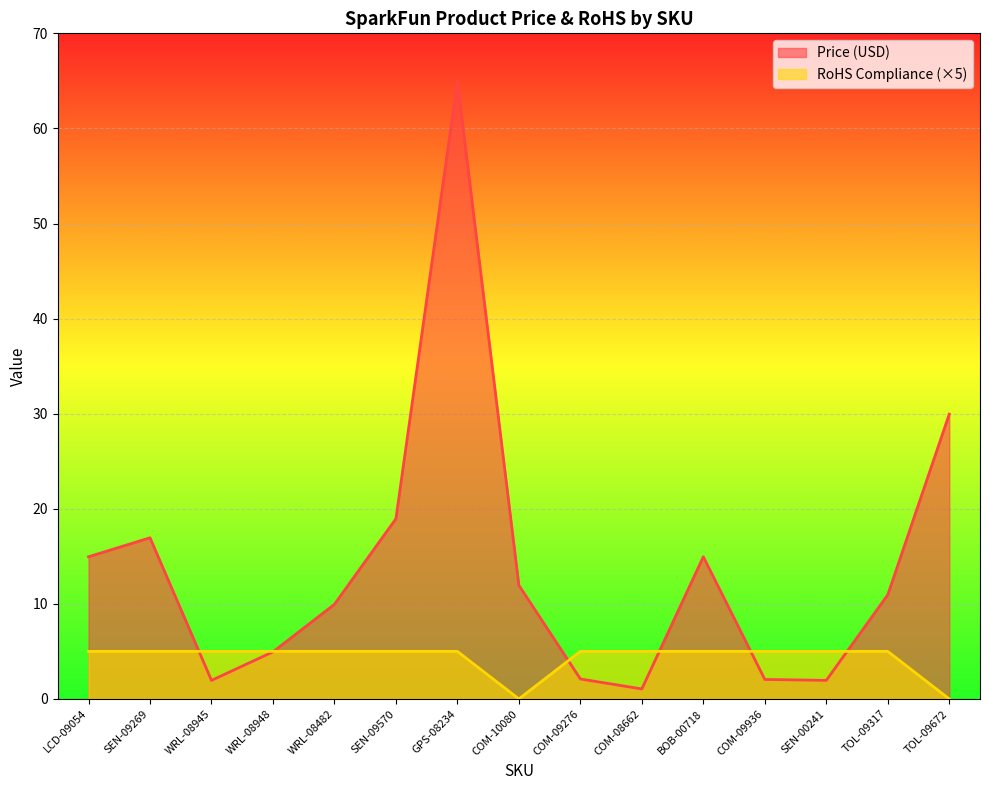

What is the label of the 9th point from the left?

COM-09276